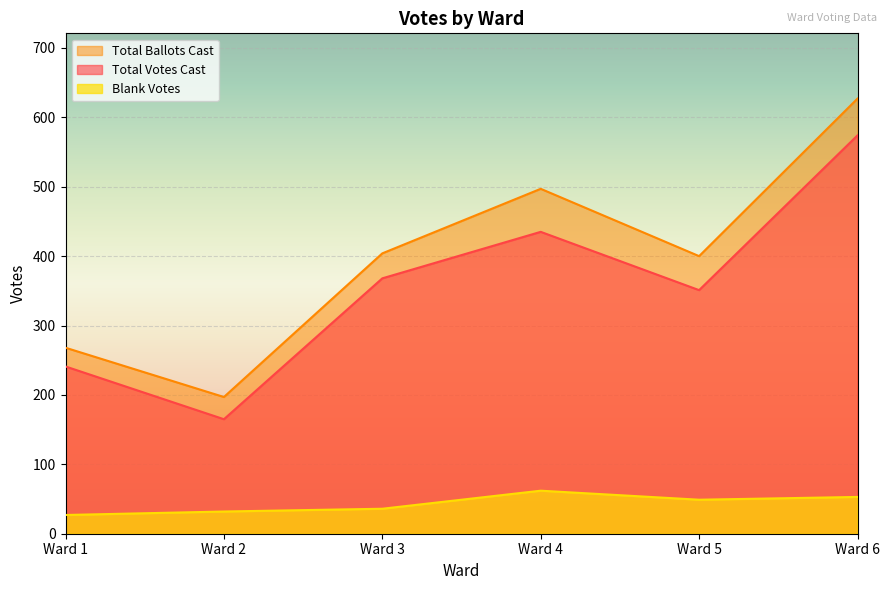

At how many categories does at least one series exceed 501?

1